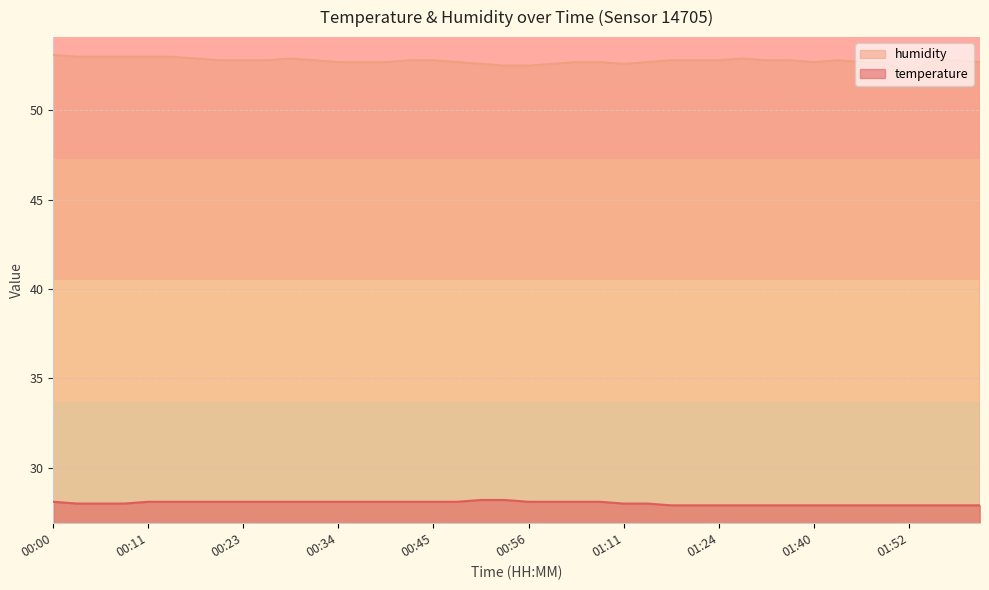

List the series in order of their peak value, lowest first.

temperature, humidity